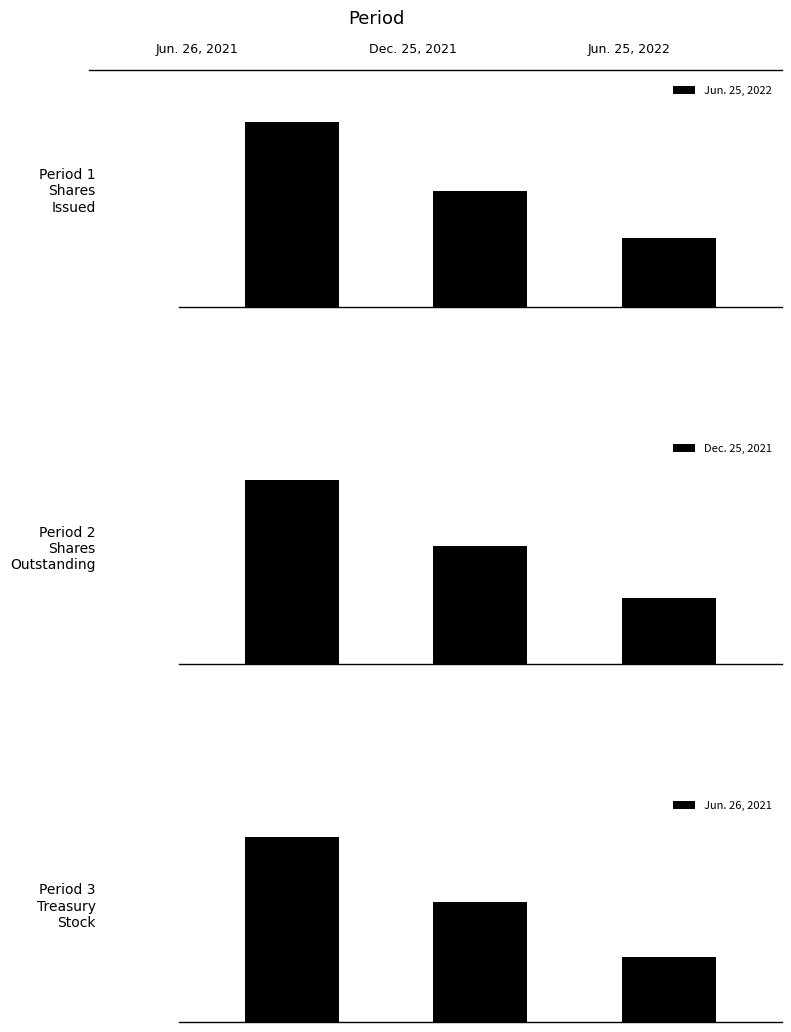

What is the difference between the Jun. 26, 2021 values at 2 and 1?

53023000